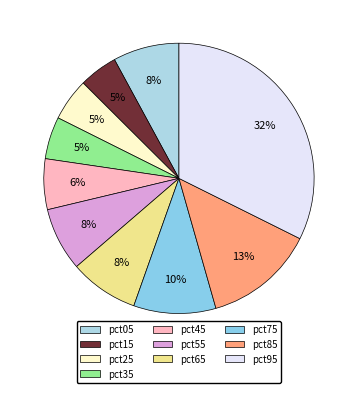

Does pct25 account for over 50% of the chart?

No